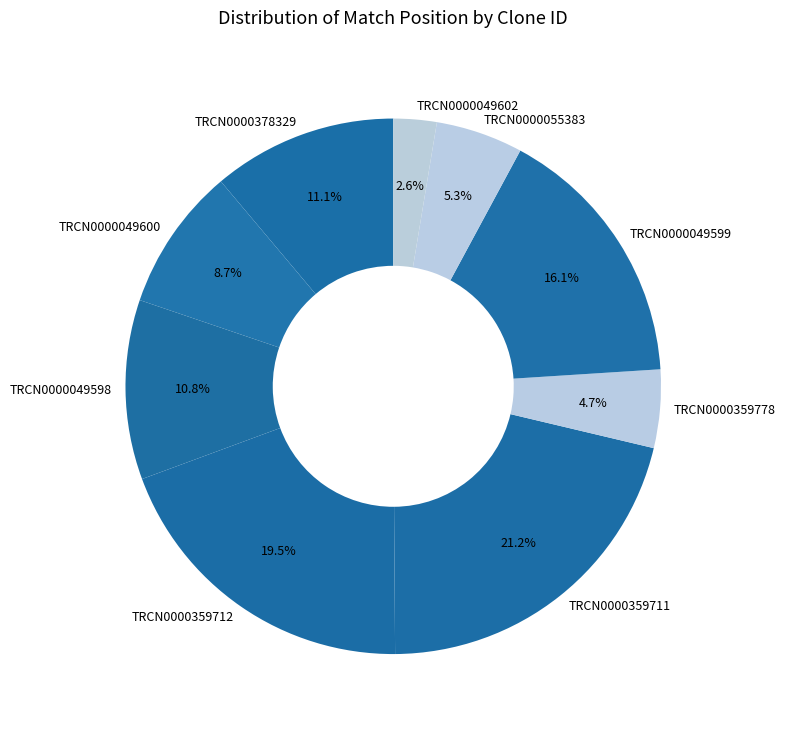

Is there a majority slice in this chart?

No